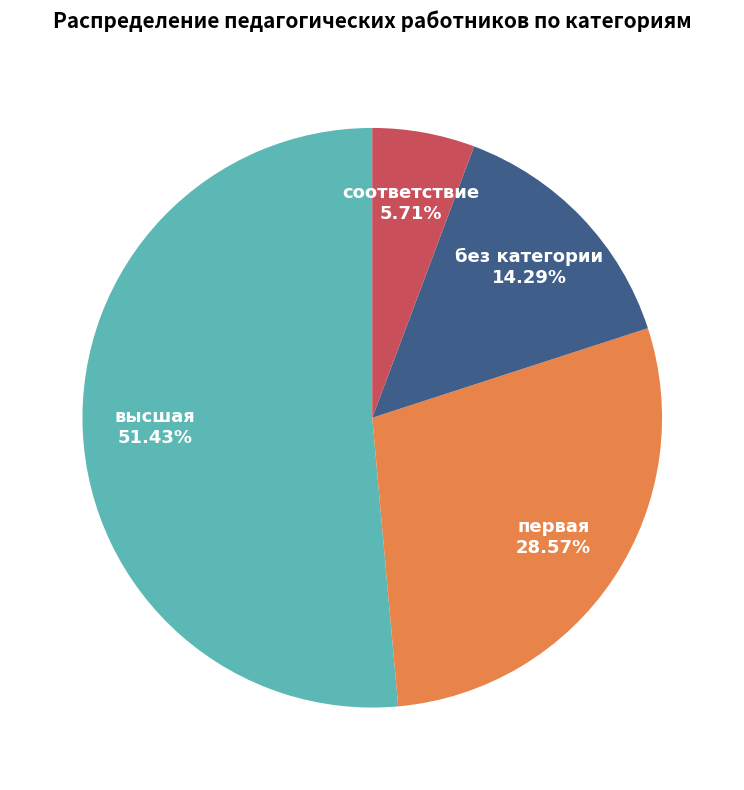

What percentage is NOT represented by первая?

71.4%